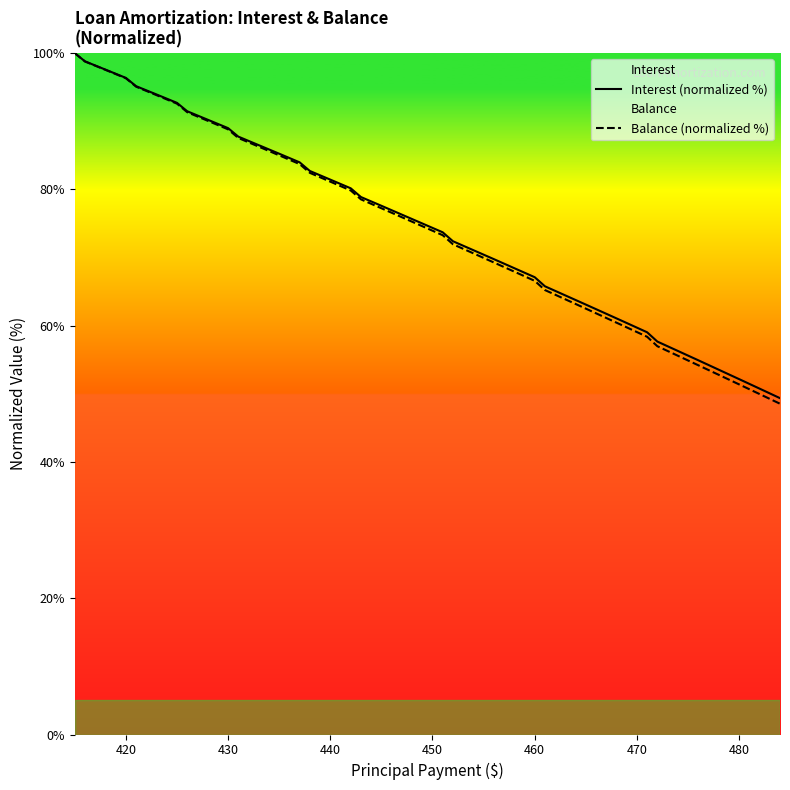

What is the greatest value displayed?

100.0